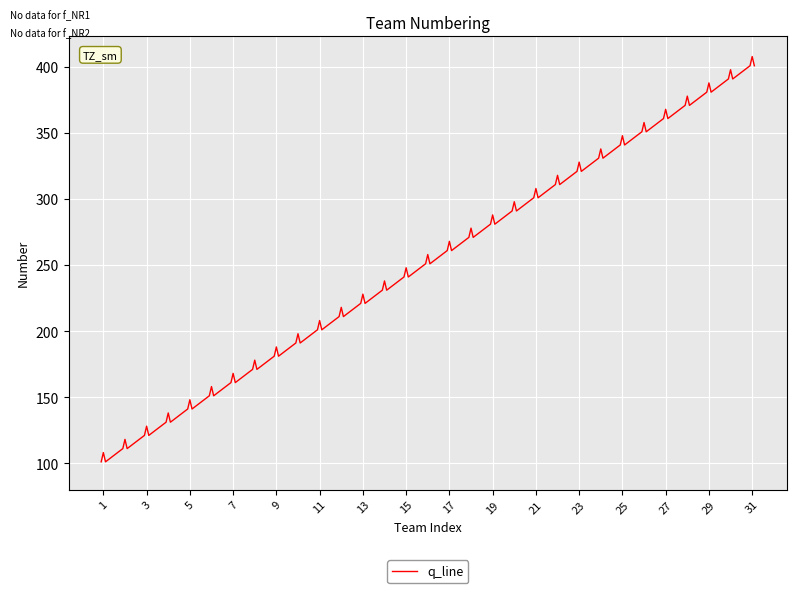

What is the maximum value shown in the chart?

408